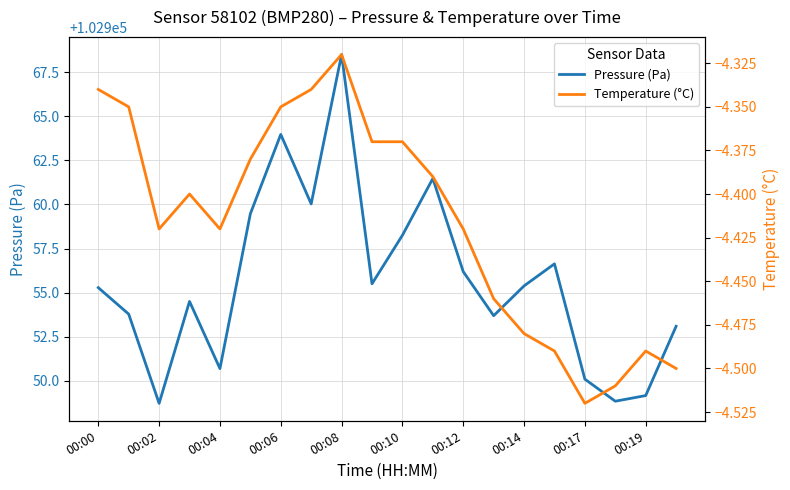

Which series has the largest total across all categories?

Pressure (Pa)